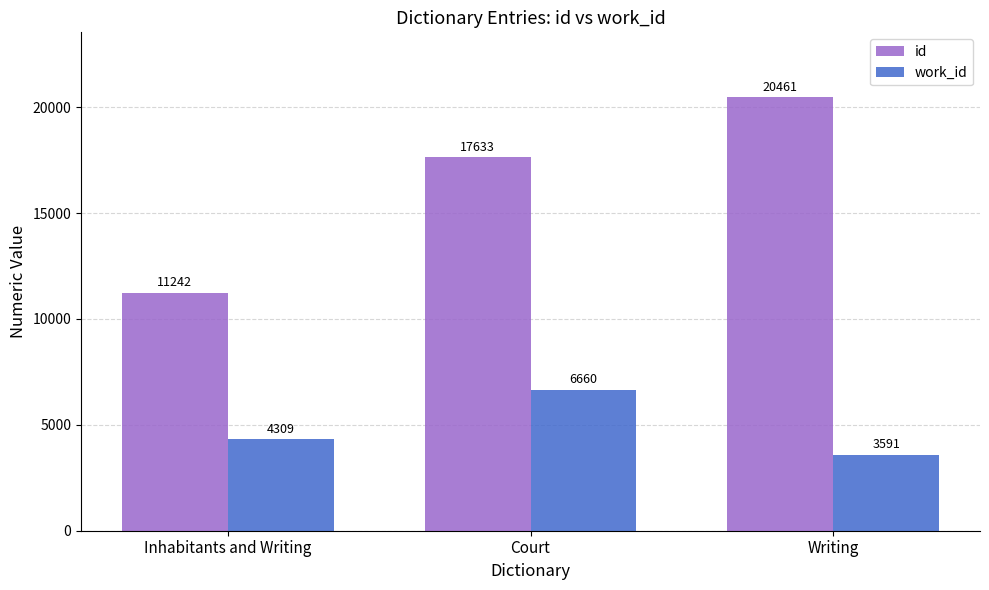

Is it true that id equals 11242 at Inhabitants and Writing?

True